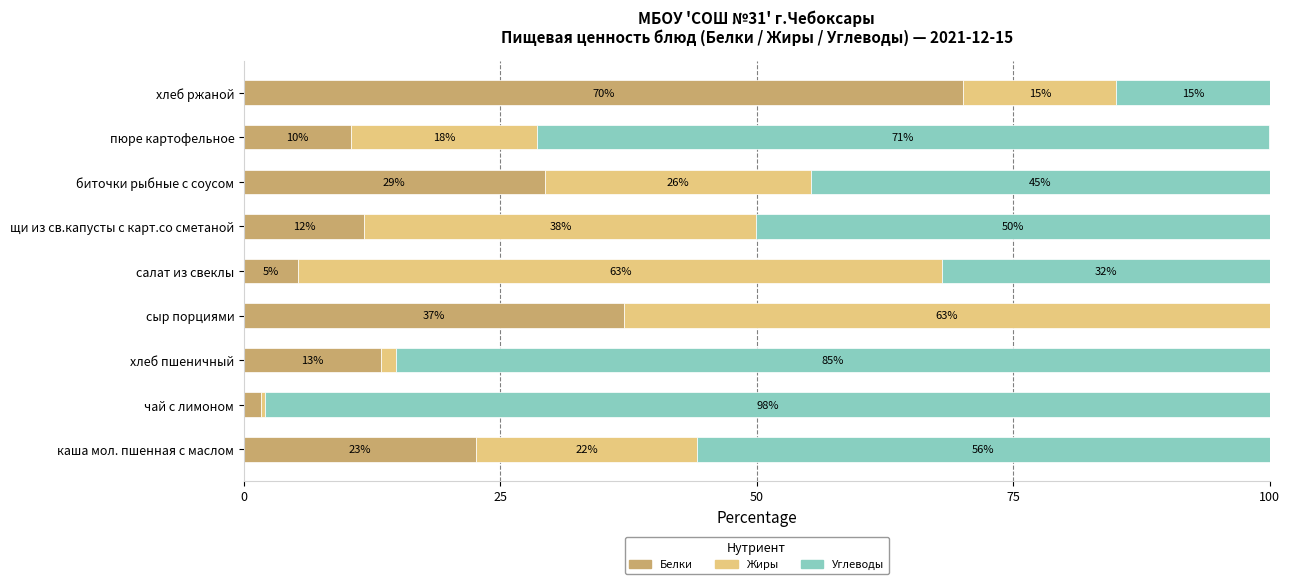

What is the total value across all series at щи из св.капусты с карт.со сметаной?

100.0